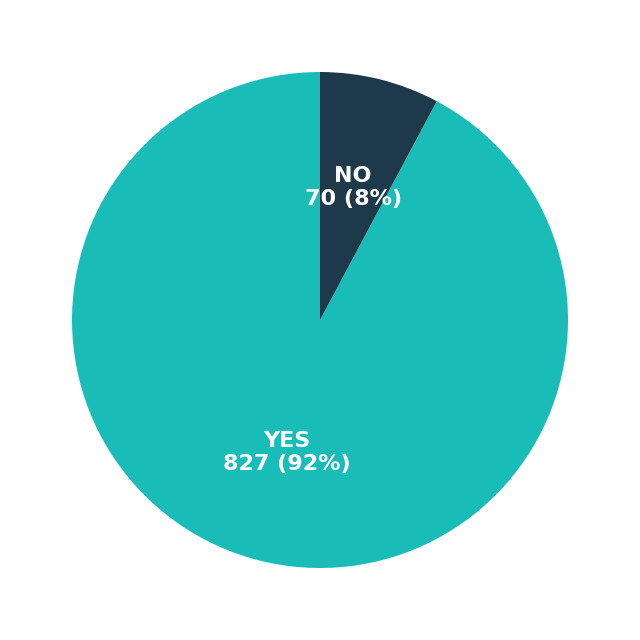

Is it true that NO is 1% of the pie?

False